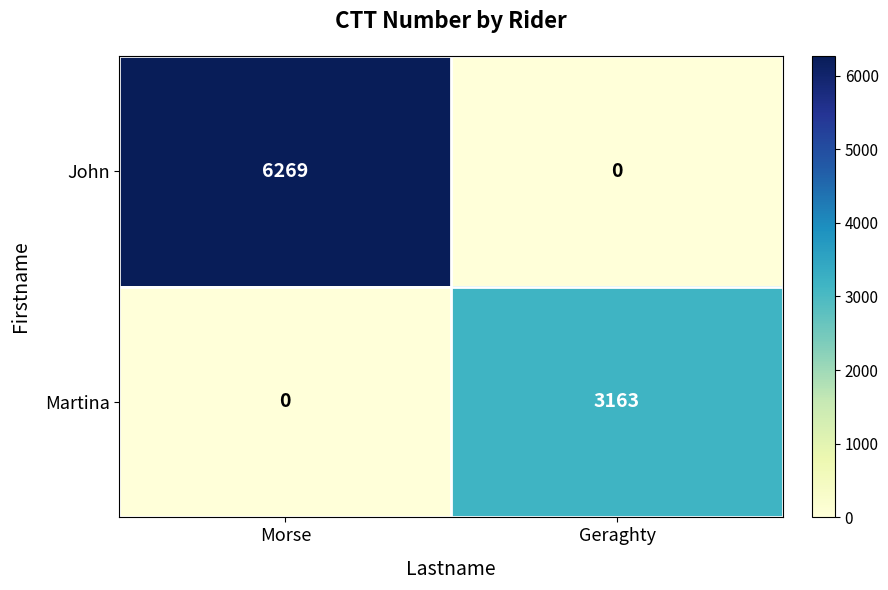

Rank the series by their maximum value, from lowest to highest.

Martina, John